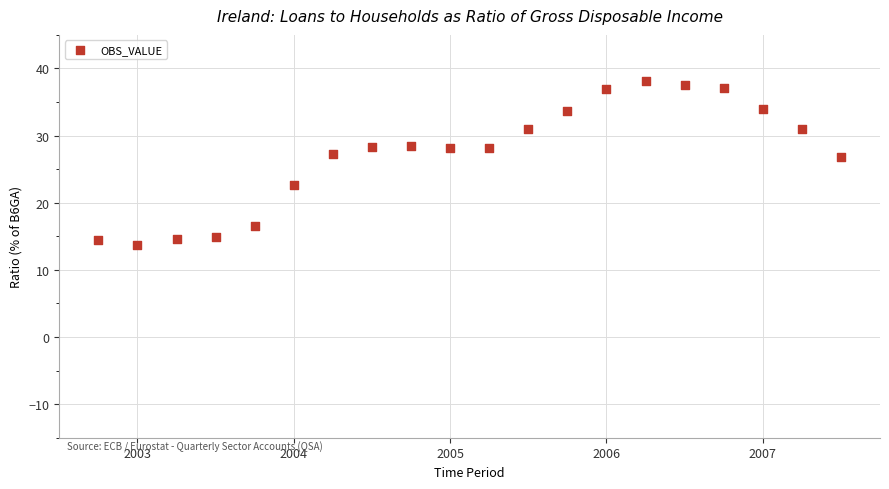

What is the range of Y values (max minus min)?

24.4